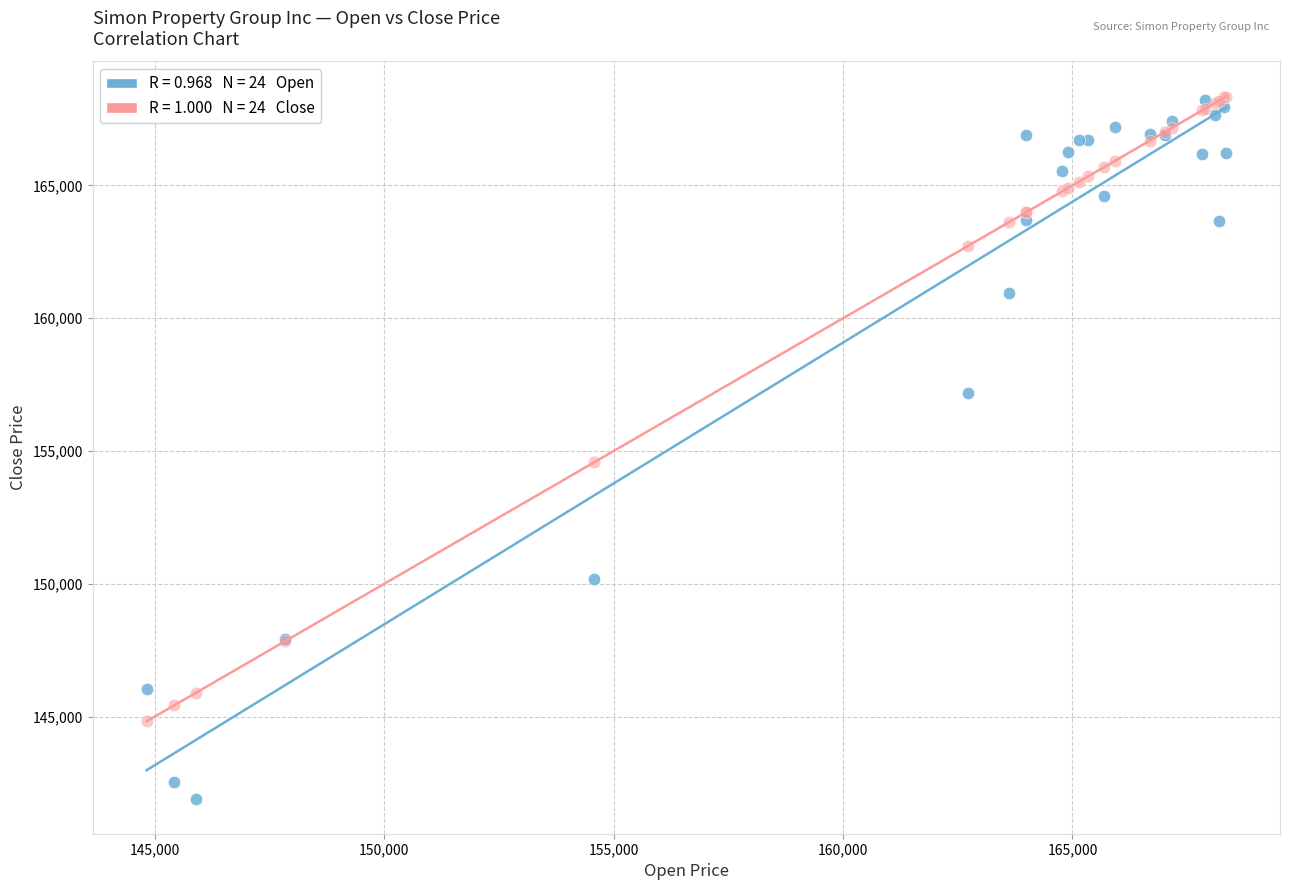

Across all series, what Y value is closest to 155130?

154571